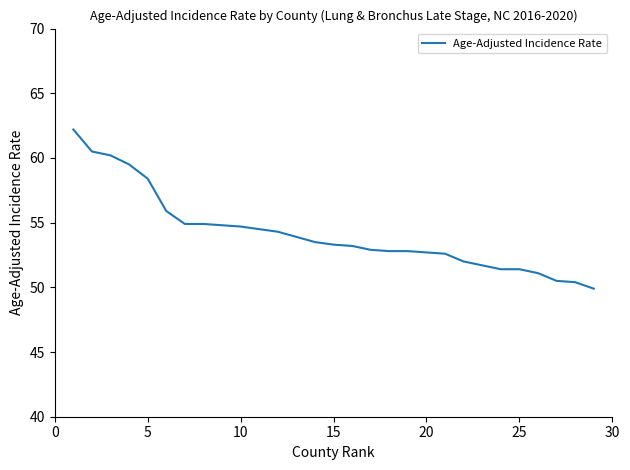

What is the smallest value displayed?

49.9